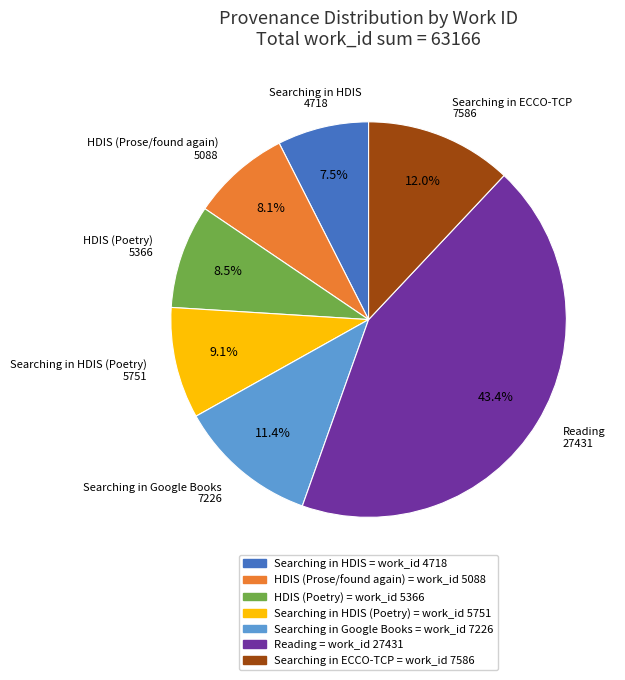

Is there any slice that represents more than half of the pie?

No